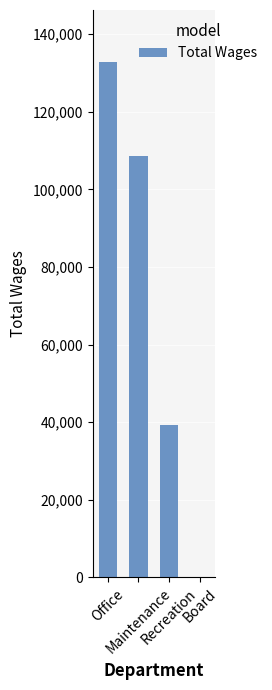

How many categories are shown in the chart?

4